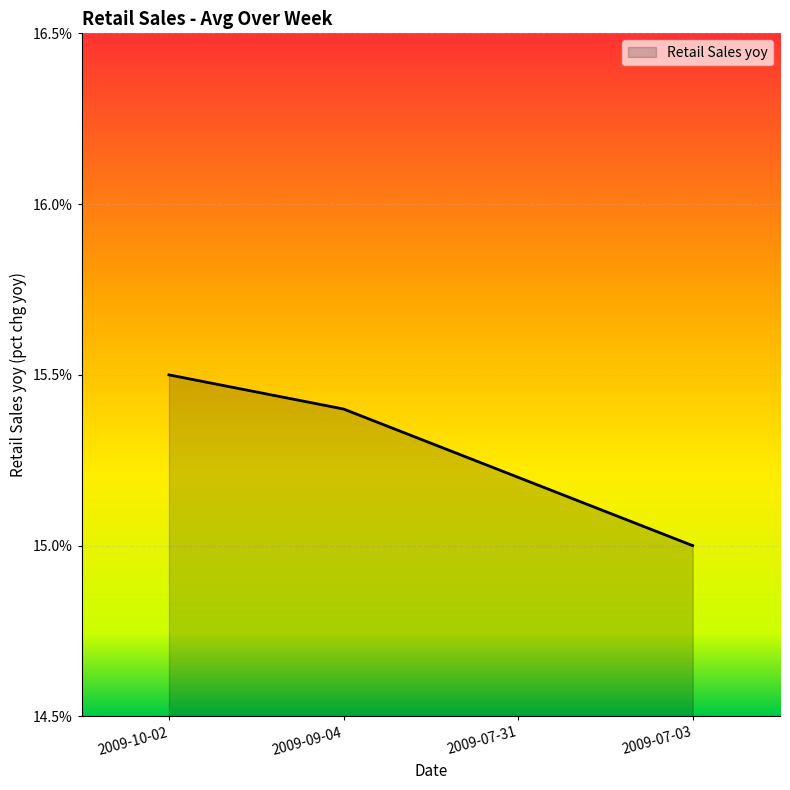

Is it true that the value at 2009-10-02 is 15.5?

True